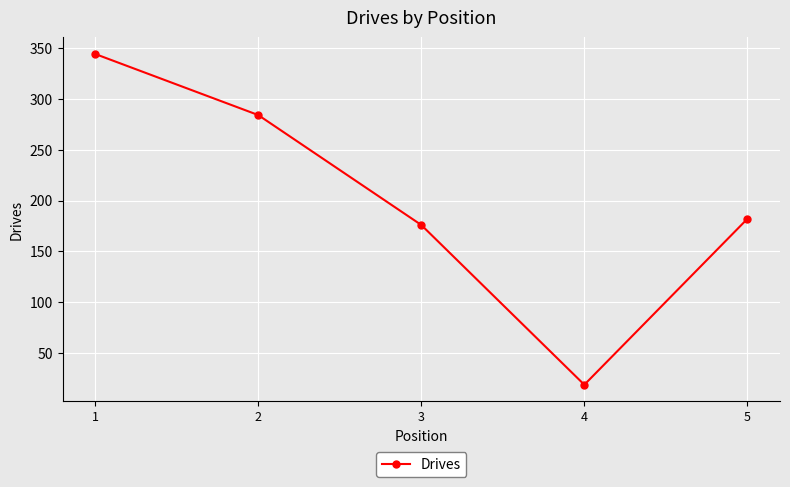

At which category does the chart reach its peak across all series?

1